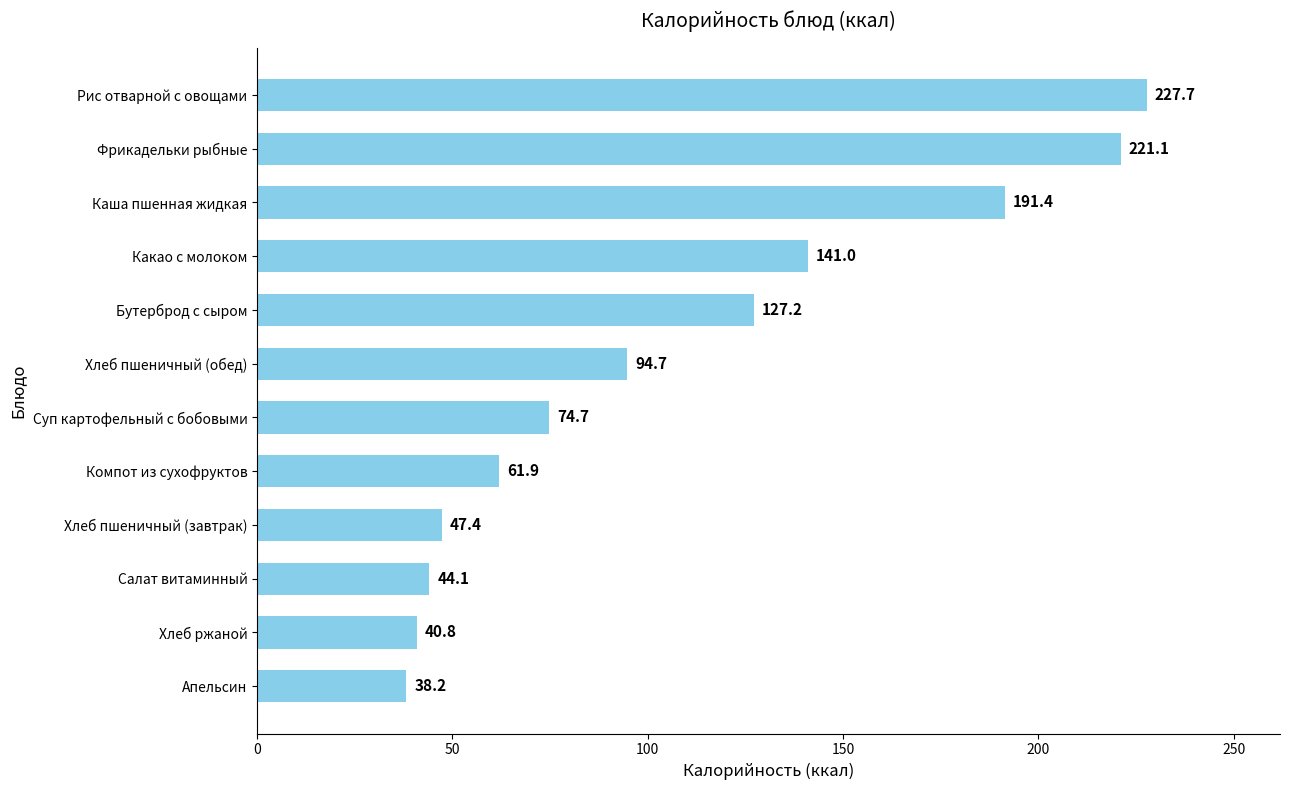

What is the change in value from Компот из сухофруктов to Суп картофельный с бобовыми?

+12.8